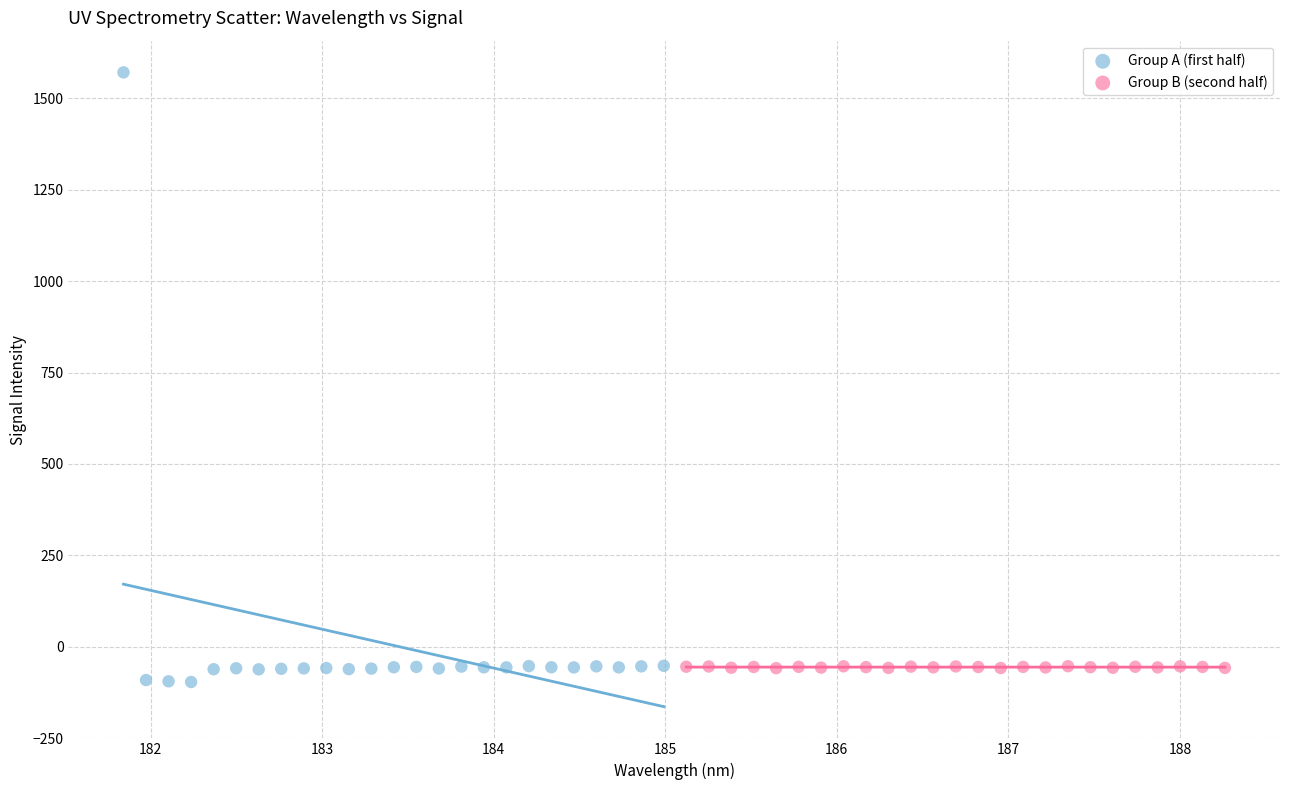

Which series has the largest Y range (max minus min)?

Group A (first half)